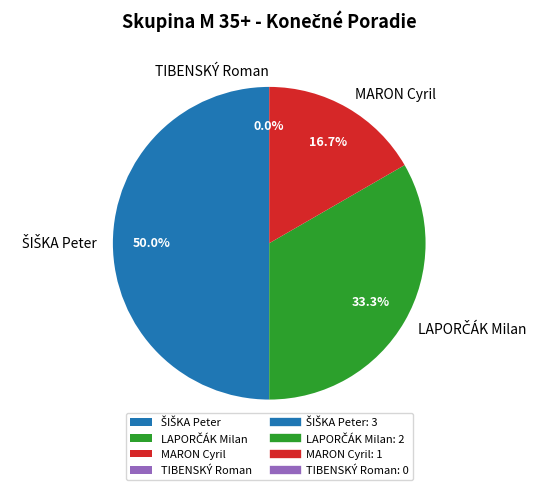

Do LAPORČÁK Milan and MARON Cyril together represent more than half of the pie?

No